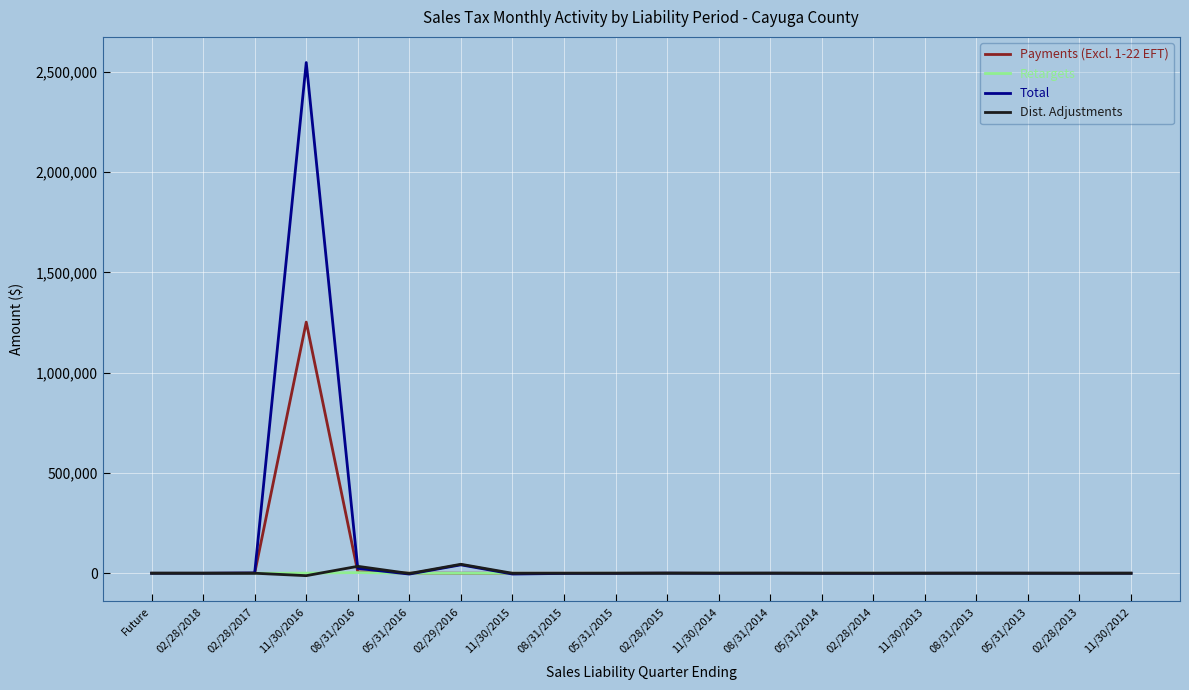

The value of Total at Future is 0.0. True or false?

True